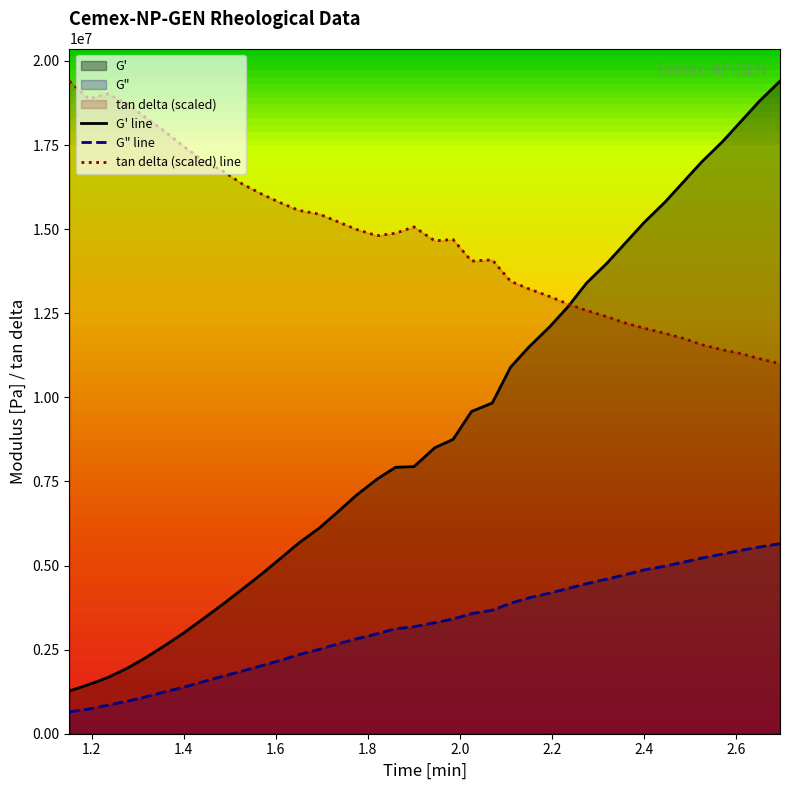

List the series in order of their overall mean, highest first.

tan delta (scaled) line, G' line, G" line